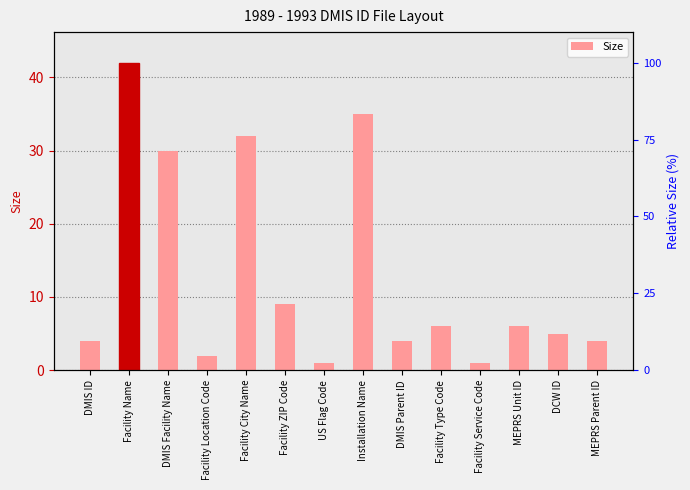

Where is the data nearest to the value 21?

DMIS Facility Name